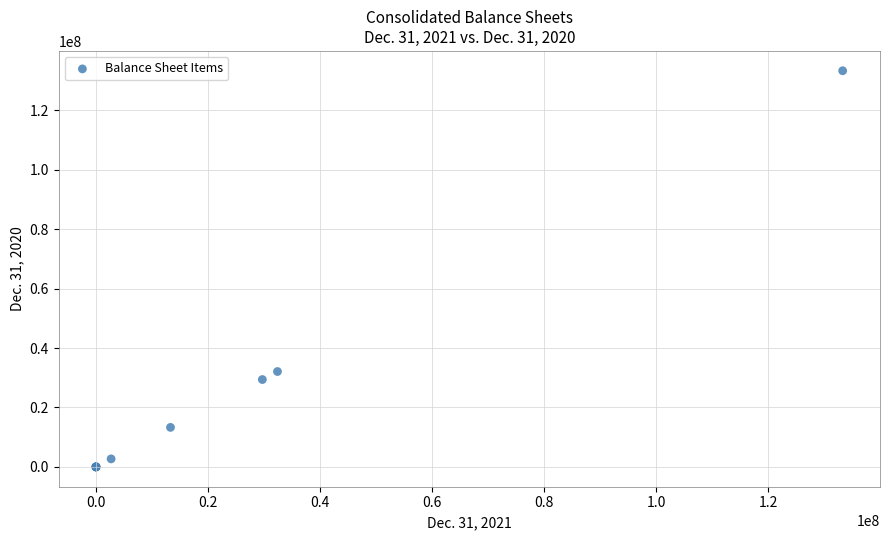

What Y value in the scatter plot is closest to 66650000?

32100000.0